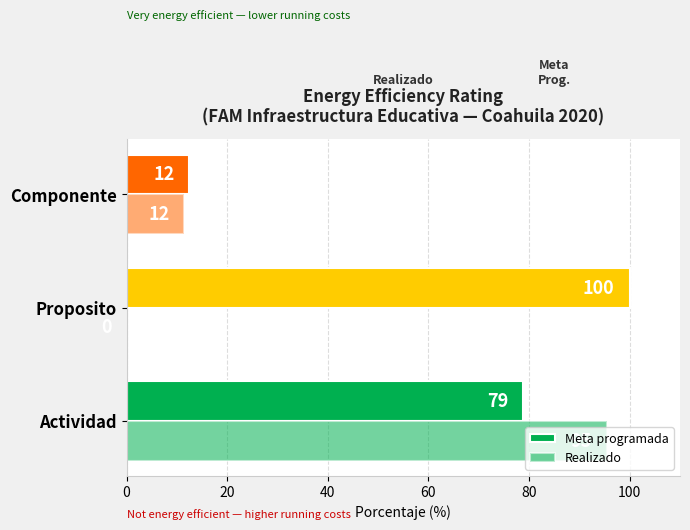

What is the difference between the maximum and minimum values in the Meta programada series?

87.5